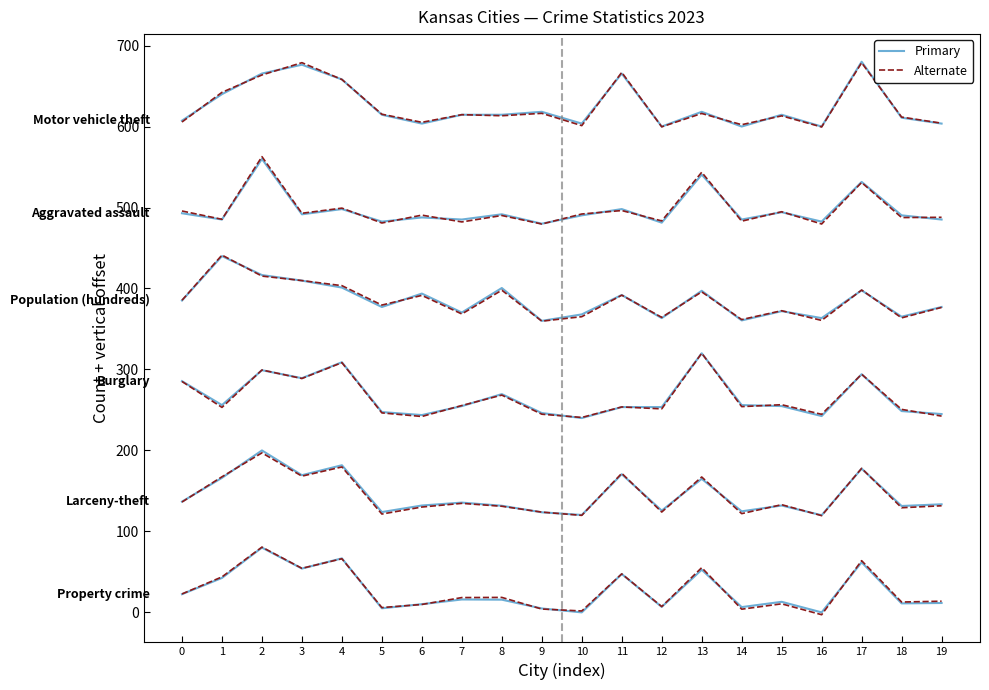

How many negative values does the Property crime (alt) series have?

1